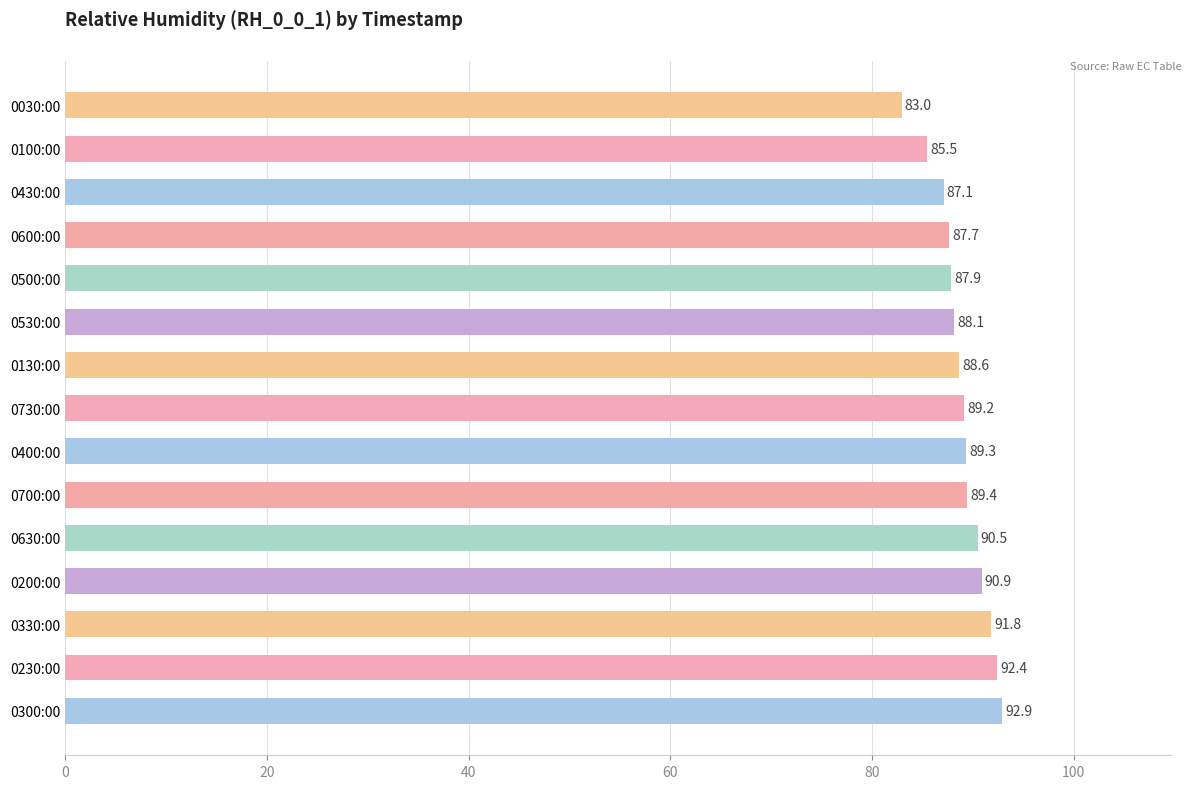

Rank the categories by value from highest to lowest.

0300:00, 0230:00, 0330:00, 0200:00, 0630:00, 0700:00, 0400:00, 0730:00, 0130:00, 0530:00, 0500:00, 0600:00, 0430:00, 0100:00, 0030:00